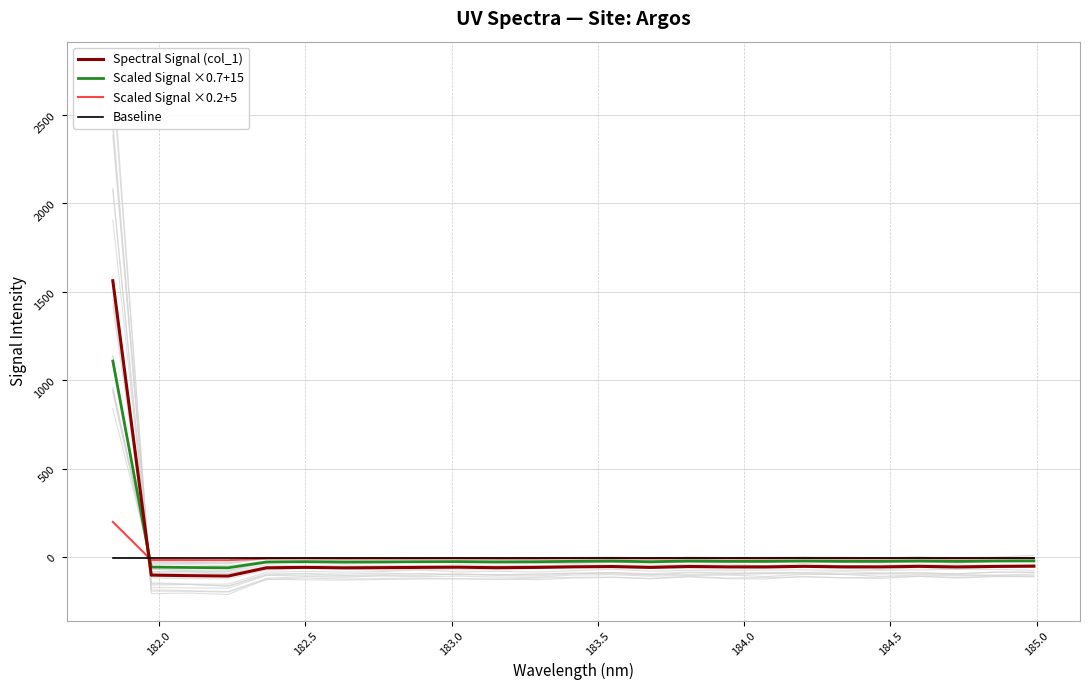

Reading left to right, what are all the values shown in this chart?

Spectral Signal (col_1): 1562.5	-100.6	-103.7	-105.8	-59.4	-56.8	-59.5	-58.5	-56.9	-55.9	-58.6	-57.1	-53.9	-52.0	-57.0	-51.7	-54.1	-54.2	-51.0	-53.8	-54.2	-51.0	-54.3	-51.4	-50.1
Scaled Signal ×0.7+15: 1108.8	-55.4	-57.6	-59.1	-26.6	-24.8	-26.6	-26.0	-24.9	-24.1	-26.0	-25.0	-22.7	-21.4	-24.9	-21.2	-22.9	-23.0	-20.7	-22.7	-22.9	-20.7	-23.0	-21.0	-20.1
Scaled Signal ×0.2+5: 200.0	-15.1	-15.7	-16.2	-6.9	-6.4	-6.9	-6.7	-6.4	-6.2	-6.7	-6.4	-5.8	-5.4	-6.4	-5.3	-5.8	-5.8	-5.2	-5.8	-5.8	-5.2	-5.9	-5.3	-5.0
Baseline: -2.0	-2.0	-2.0	-2.0	-2.0	-2.0	-2.0	-2.0	-2.0	-2.0	-2.0	-2.0	-2.0	-2.0	-2.0	-2.0	-2.0	-2.0	-2.0	-2.0	-2.0	-2.0	-2.0	-2.0	-2.0